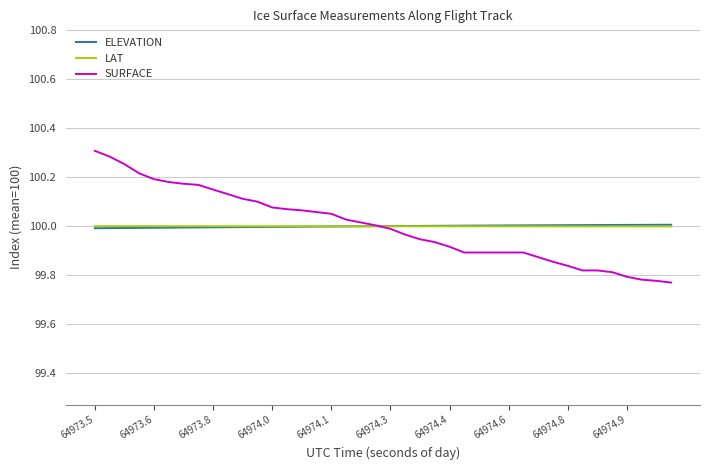

Which series has the widest spread of values?

SURFACE